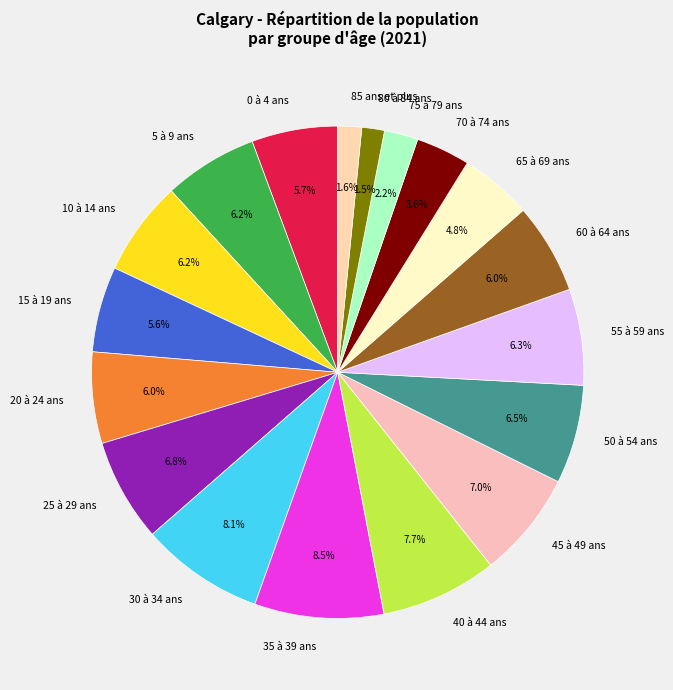

Does 25 à 29 ans account for over 50% of the chart?

No